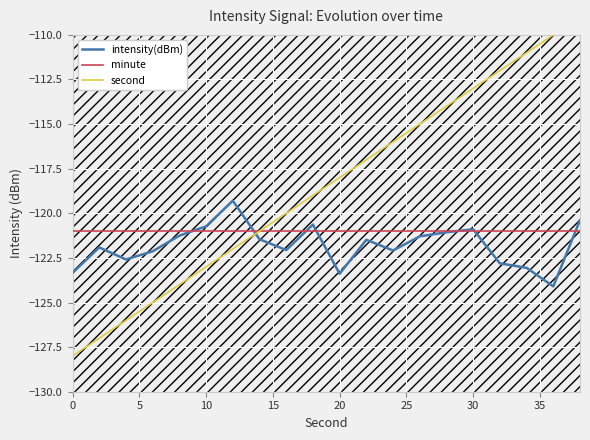

Which series has the largest total across all categories?

second